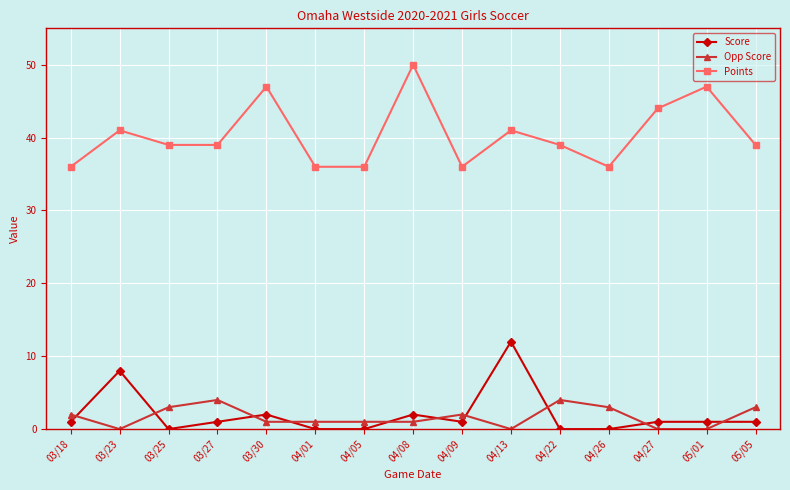

Which series has the largest total across all categories?

Points